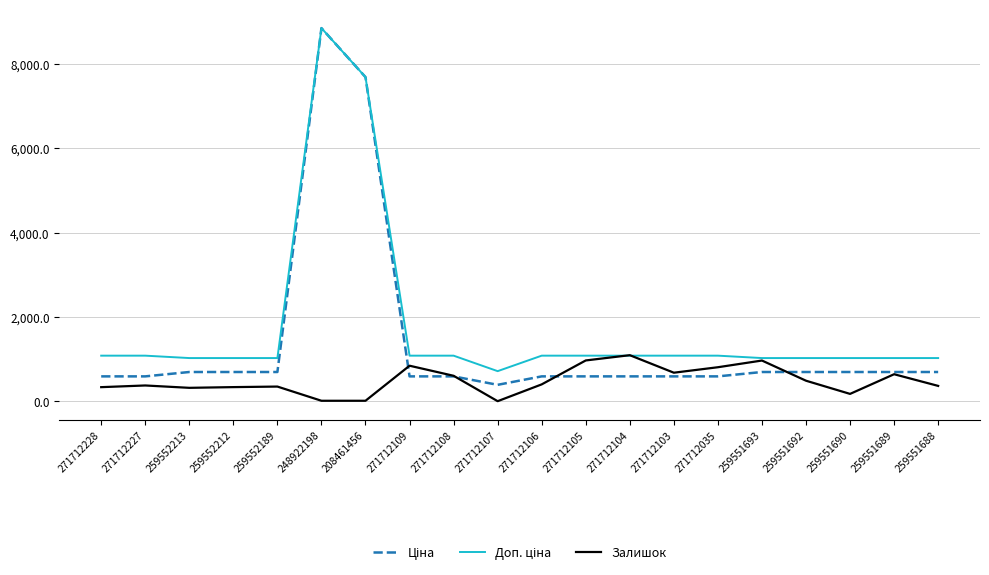

Which category has the highest value across all series?

248922198